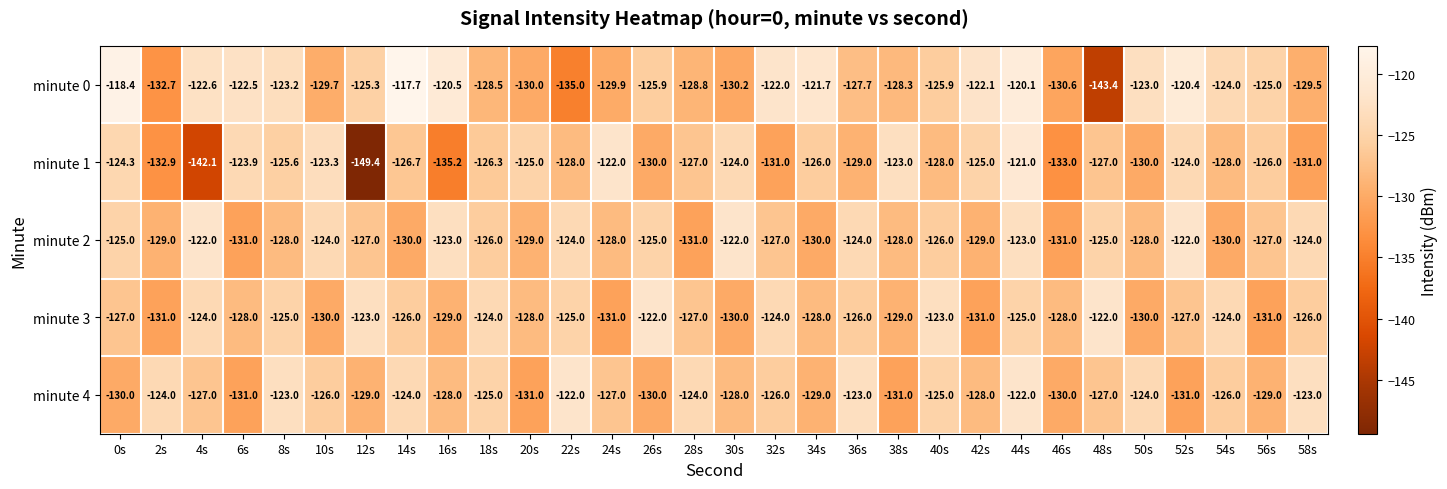

What is the difference between the minute 4 values at 12s and 38s?

2.0